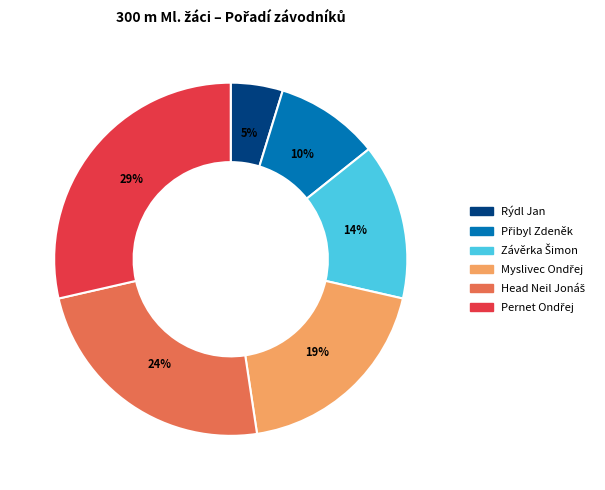

Which slice is the smallest?

Rýdl Jan